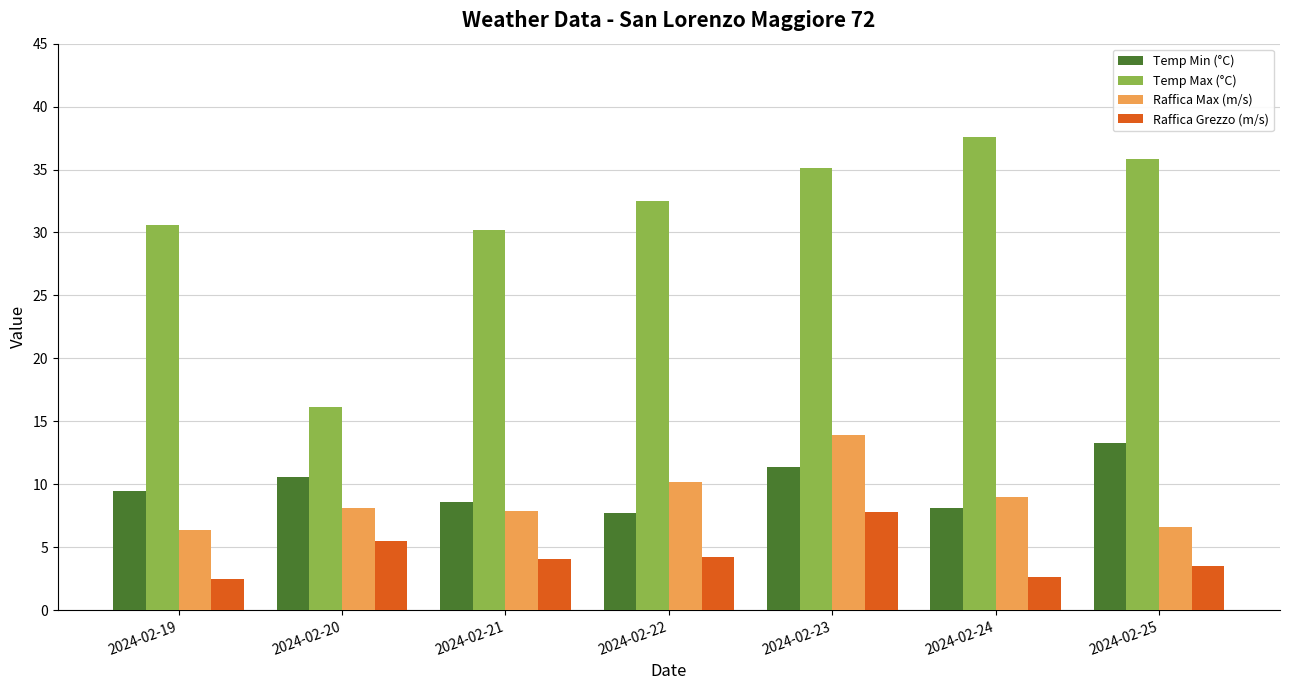

Between 2024-02-19 and 2024-02-23, which series saw the biggest shift?

Raffica Max (m/s)